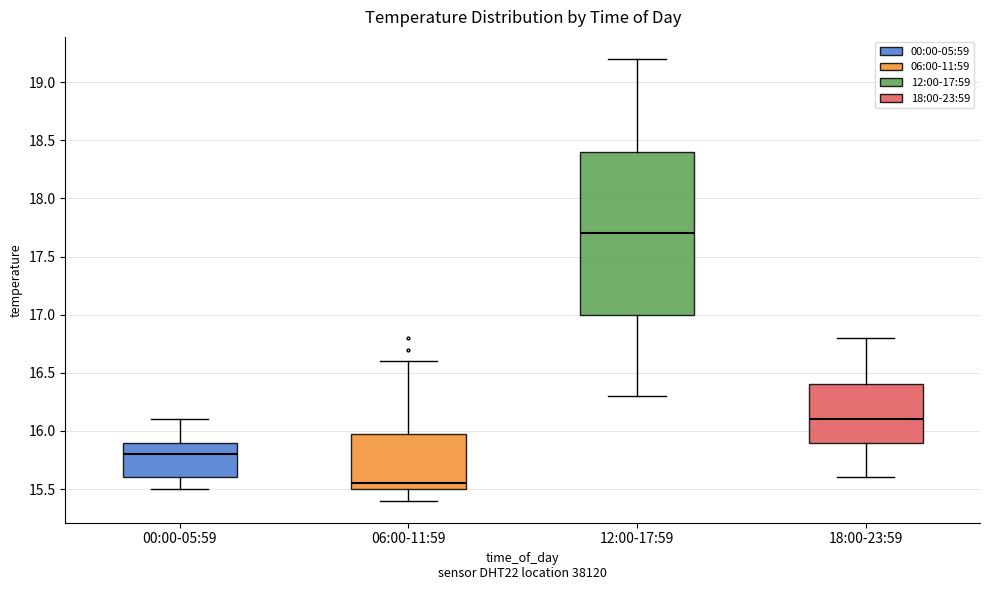

Which box is the tallest, from its lower edge to its upper edge?

12:00-17:59